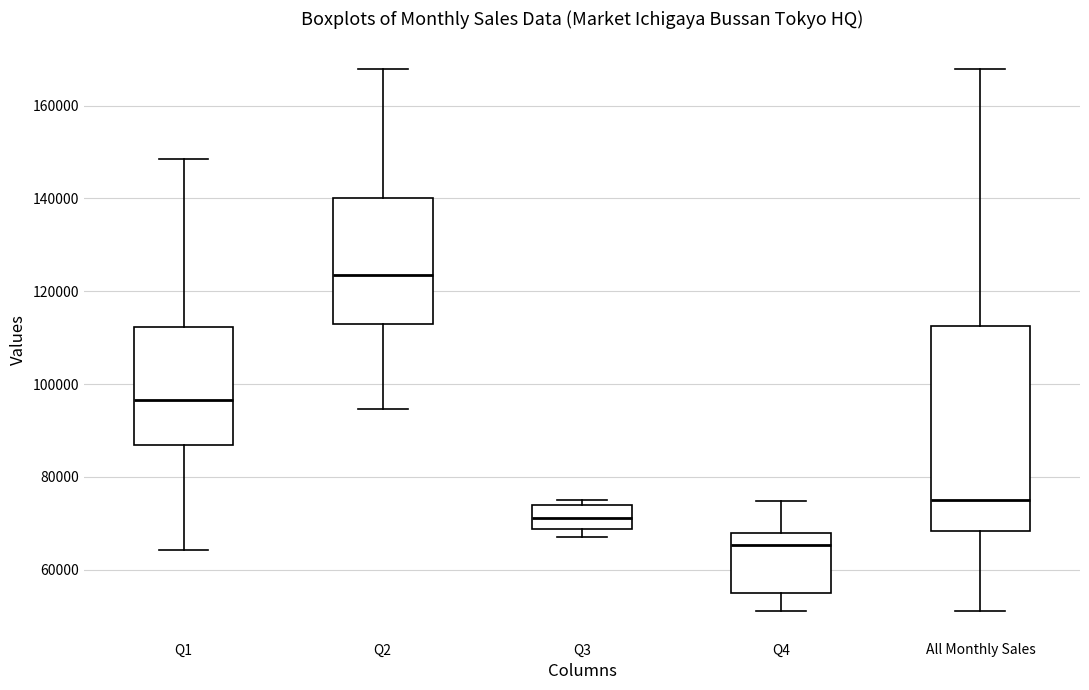

Where does the upper whisker of the box for Q1 end on the y-axis? The values are not printed on the chart, so give them approximately, as read against the axis.

148000